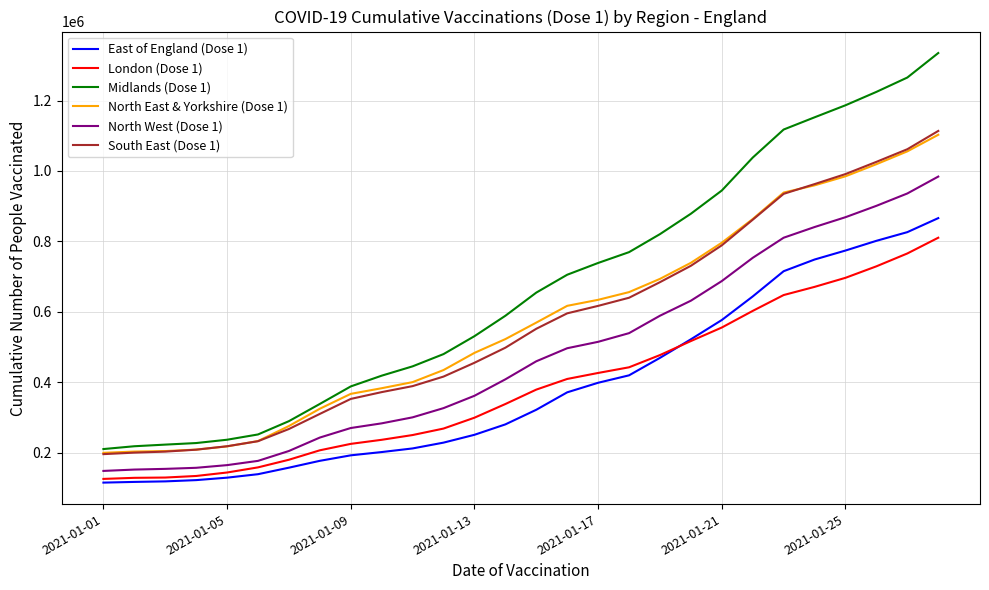

How many lines are shown in the chart?

6